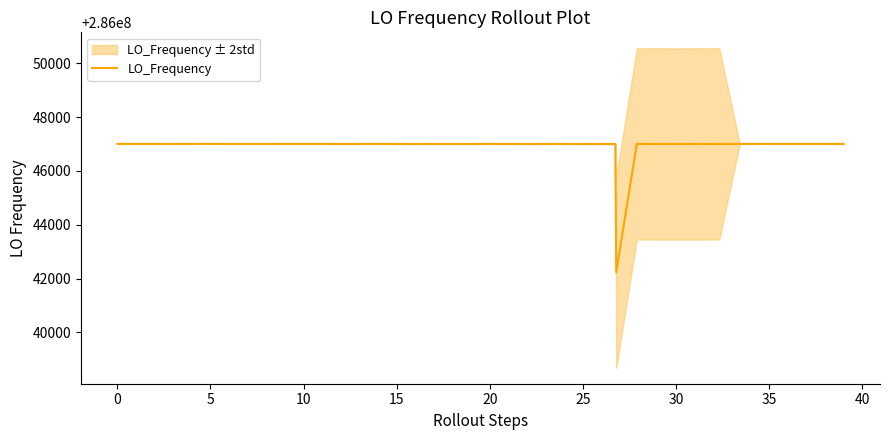

What is the minimum value for LO_Frequency?

286042236.9